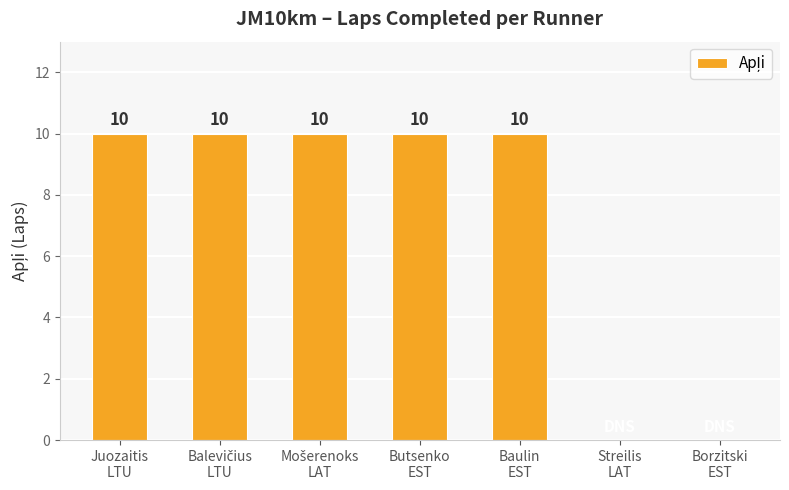

What is the sum of all values?

50